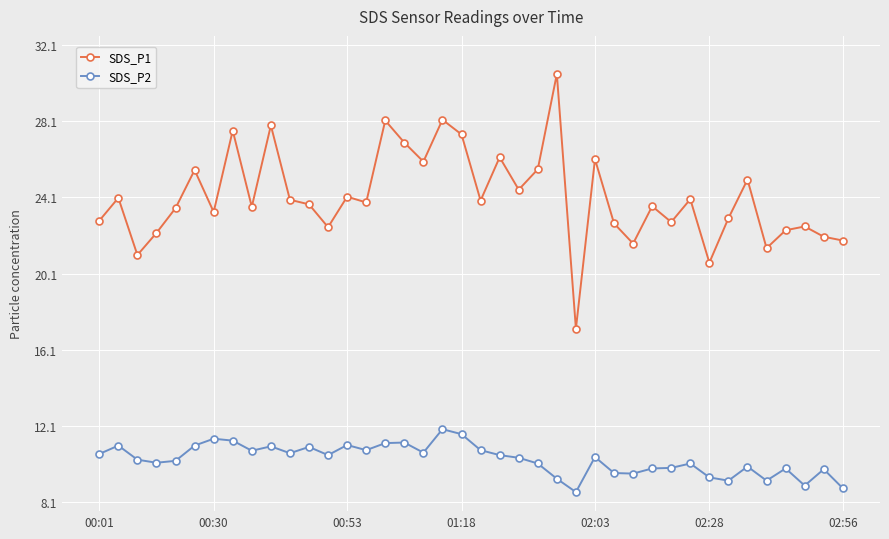

Is this an area chart (filled region under the line)?

No